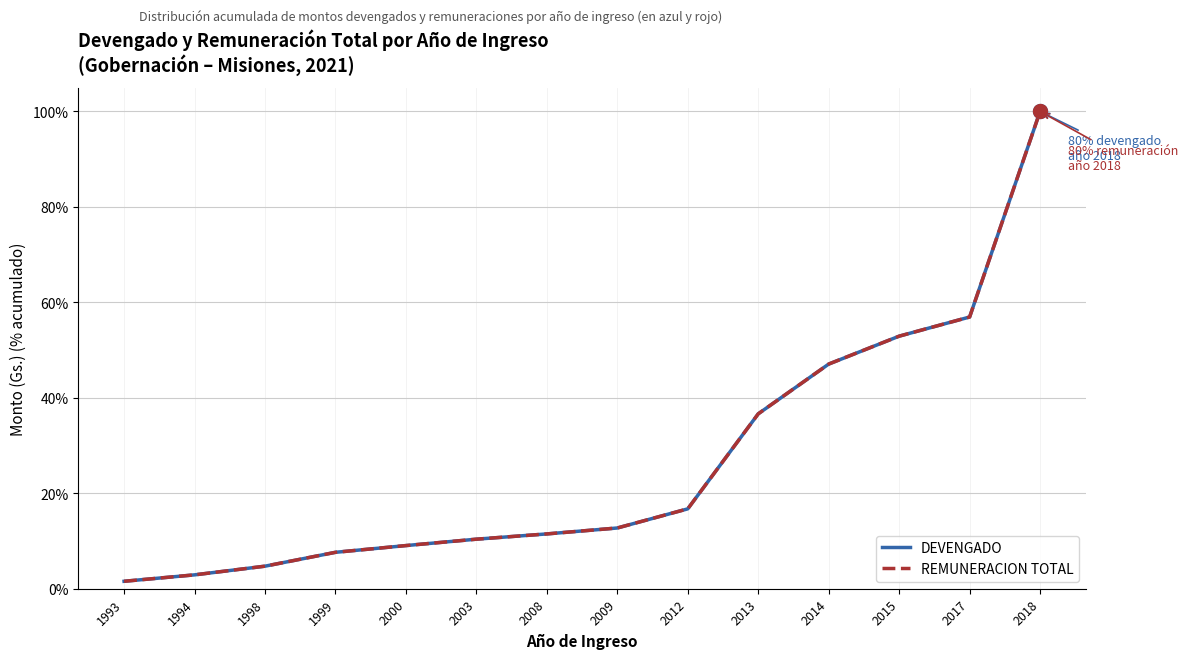

Does the chart have visible grid lines?

Yes